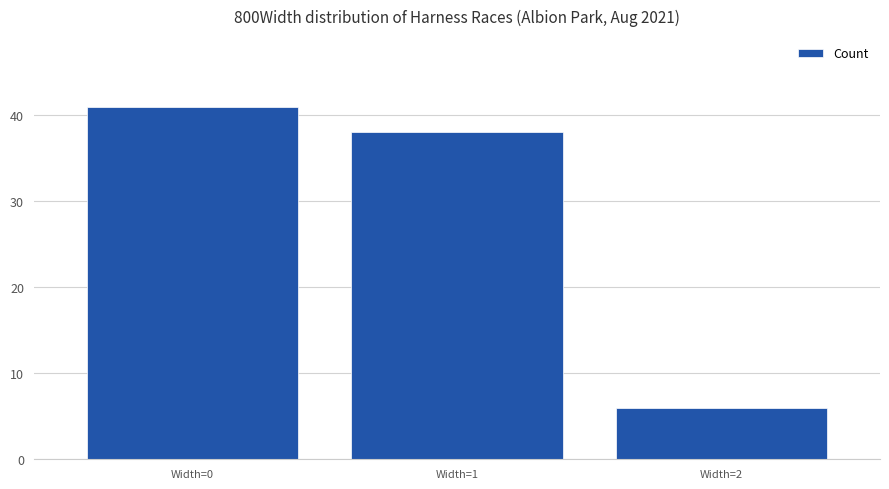

What is the sum of the values at Width=2 and Width=0?

47